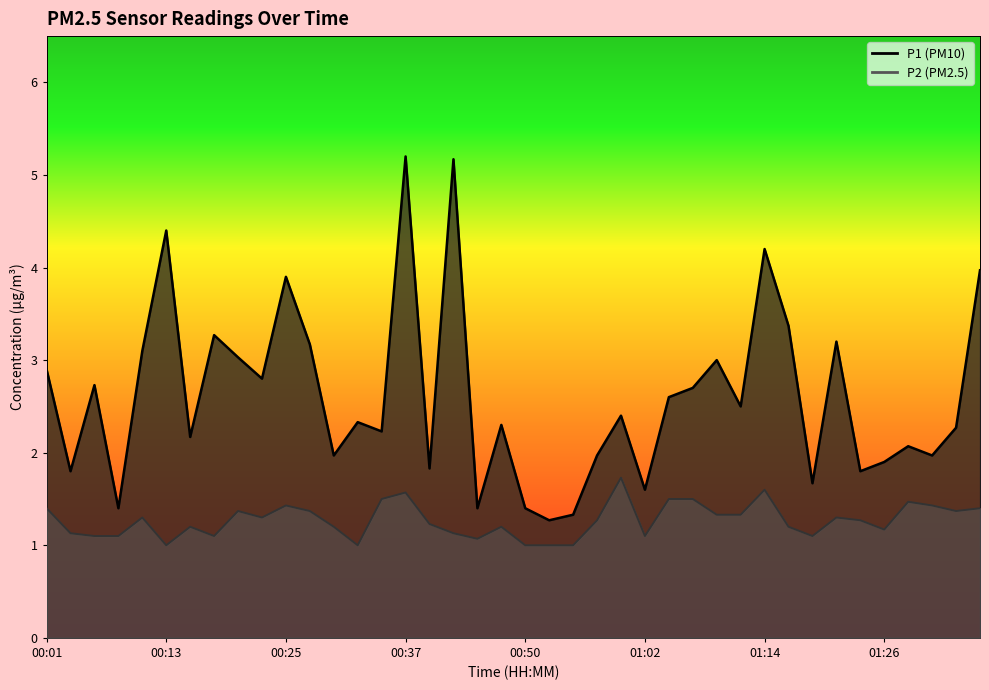

Reading right to left, extract all data points from this chart.

P1: 01:36=4.0	01:34=2.3	01:31=2.0	01:29=2.1	01:26=1.9	01:24=1.8	01:21=3.2	01:19=1.7	01:17=3.4	01:14=4.2	01:12=2.5	01:09=3.0	01:07=2.7	01:04=2.6	01:02=1.6	00:59=2.4	00:57=2.0	00:55=1.3	00:52=1.3	00:50=1.4	00:47=2.3	00:45=1.4	00:42=5.2	00:40=1.8	00:37=5.2	00:35=2.2	00:33=2.3	00:30=2.0	00:28=3.2	00:25=3.9	00:23=2.8	00:20=3.0	00:18=3.3	00:15=2.2	00:13=4.4	00:10=3.1	00:08=1.4	00:06=2.7	00:03=1.8	00:01=2.9
P2: 01:36=1.4	01:34=1.4	01:31=1.4	01:29=1.5	01:26=1.2	01:24=1.3	01:21=1.3	01:19=1.1	01:17=1.2	01:14=1.6	01:12=1.3	01:09=1.3	01:07=1.5	01:04=1.5	01:02=1.1	00:59=1.7	00:57=1.3	00:55=1.0	00:52=1.0	00:50=1.0	00:47=1.2	00:45=1.1	00:42=1.1	00:40=1.2	00:37=1.6	00:35=1.5	00:33=1.0	00:30=1.2	00:28=1.4	00:25=1.4	00:23=1.3	00:20=1.4	00:18=1.1	00:15=1.2	00:13=1.0	00:10=1.3	00:08=1.1	00:06=1.1	00:03=1.1	00:01=1.4